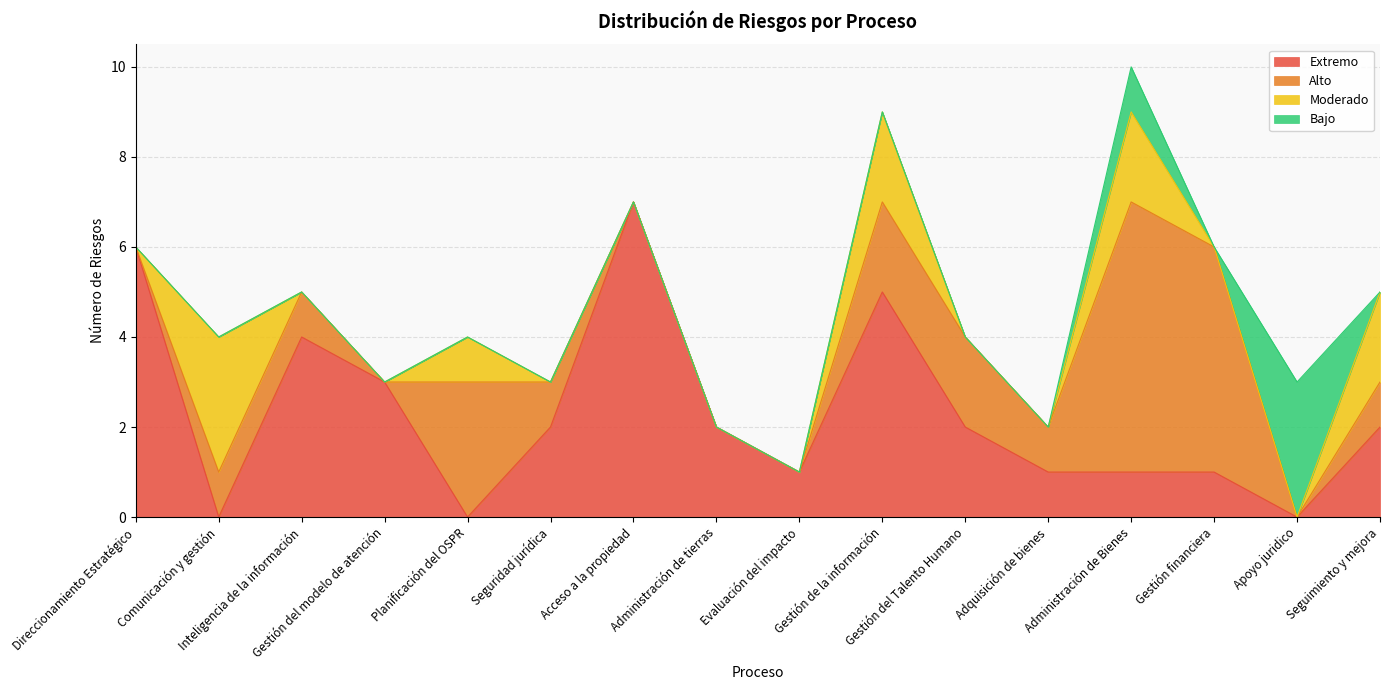

What are all the series names shown in the legend?

Extremo, Alto, Moderado, Bajo